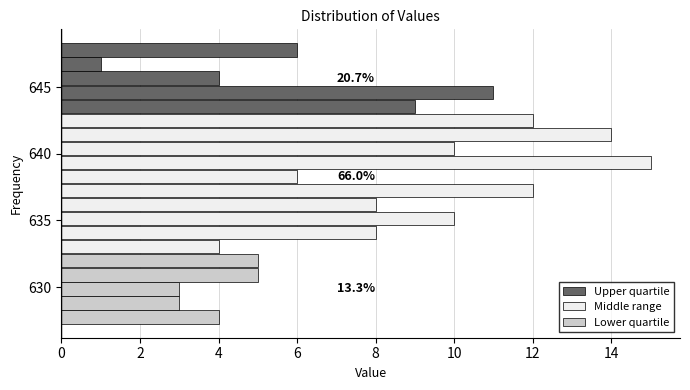

Around what value on the y-axis is the longest bar? Give the approximate position of its centre, as read against the axis.

639.5